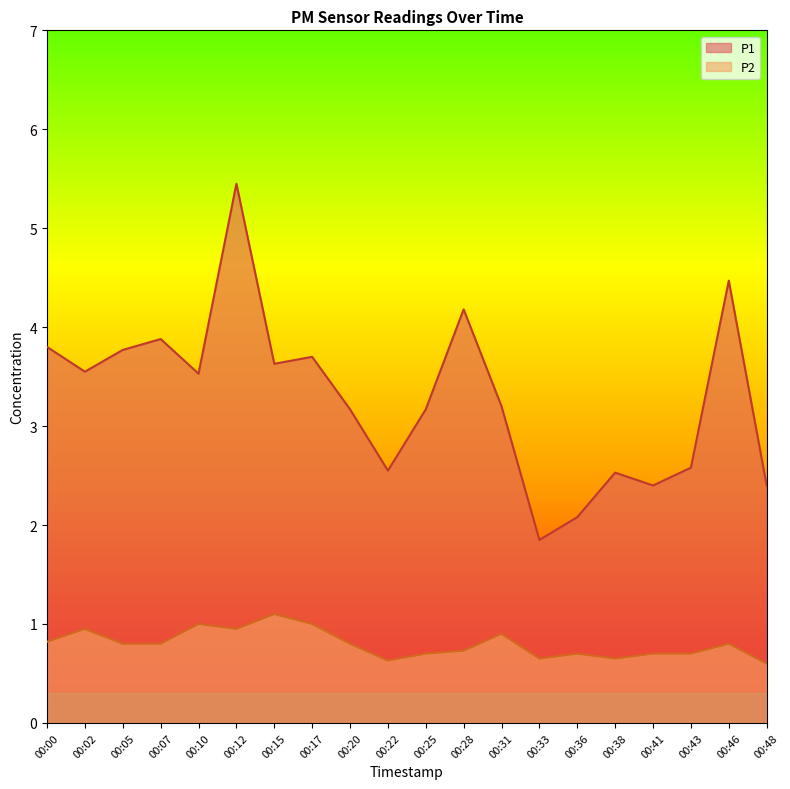

Which series has the largest total across all categories?

P1